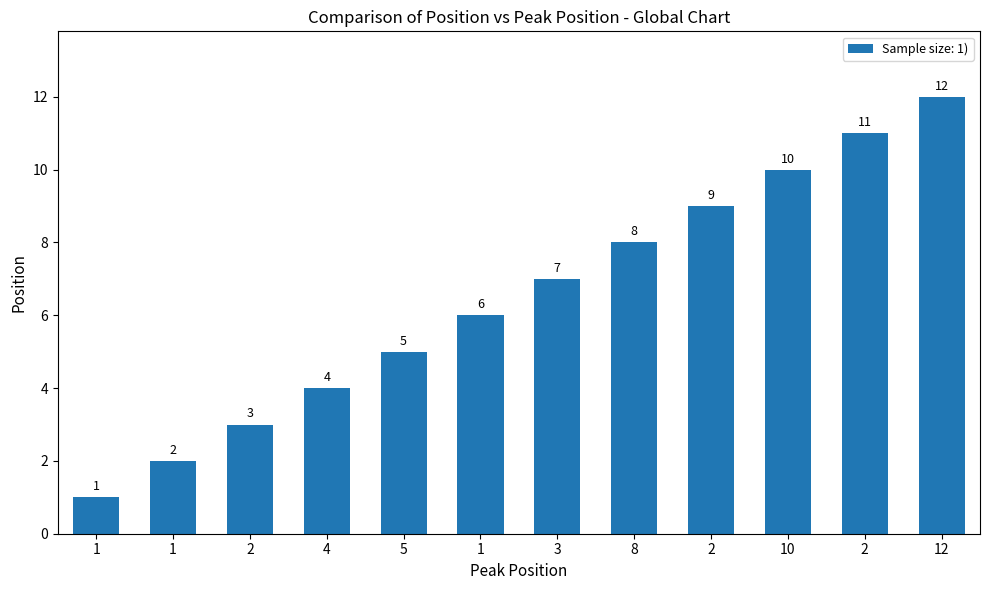

The value at 8 is 3. True or false?

False